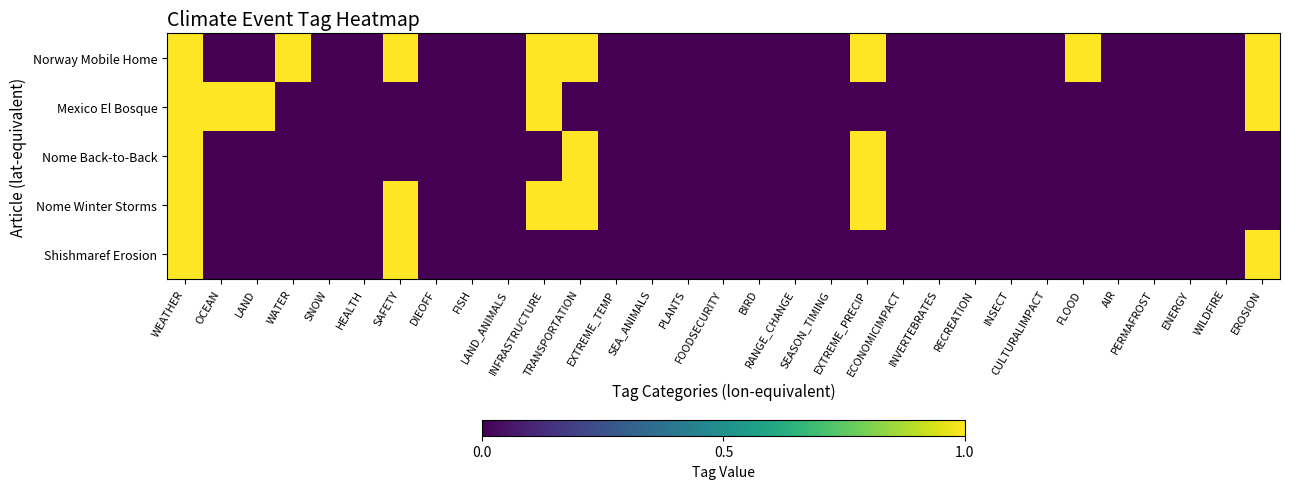

Reading right to left, list all the values displayed in this chart.

Norway Mobile Home: EROSION=1	WILDFIRE=0	ENERGY=0	PERMAFROST=0	AIR=0	FLOOD=1	CULTURALIMPACT=0	INSECT=0	RECREATION=0	INVERTEBRATES=0	ECONOMICIMPACT=0	EXTREME_PRECIP=1	SEASON_TIMING=0	RANGE_CHANGE=0	BIRD=0	FOODSECURITY=0	PLANTS=0	SEA_ANIMALS=0	EXTREME_TEMP=0	TRANSPORTATION=1	INFRASTRUCTURE=1	LAND_ANIMALS=0	FISH=0	DIEOFF=0	SAFETY=1	HEALTH=0	SNOW=0	WATER=1	LAND=0	OCEAN=0	WEATHER=1
Mexico El Bosque: EROSION=1	WILDFIRE=0	ENERGY=0	PERMAFROST=0	AIR=0	FLOOD=0	CULTURALIMPACT=0	INSECT=0	RECREATION=0	INVERTEBRATES=0	ECONOMICIMPACT=0	EXTREME_PRECIP=0	SEASON_TIMING=0	RANGE_CHANGE=0	BIRD=0	FOODSECURITY=0	PLANTS=0	SEA_ANIMALS=0	EXTREME_TEMP=0	TRANSPORTATION=0	INFRASTRUCTURE=1	LAND_ANIMALS=0	FISH=0	DIEOFF=0	SAFETY=0	HEALTH=0	SNOW=0	WATER=0	LAND=1	OCEAN=1	WEATHER=1
Nome Back-to-Back: EROSION=0	WILDFIRE=0	ENERGY=0	PERMAFROST=0	AIR=0	FLOOD=0	CULTURALIMPACT=0	INSECT=0	RECREATION=0	INVERTEBRATES=0	ECONOMICIMPACT=0	EXTREME_PRECIP=1	SEASON_TIMING=0	RANGE_CHANGE=0	BIRD=0	FOODSECURITY=0	PLANTS=0	SEA_ANIMALS=0	EXTREME_TEMP=0	TRANSPORTATION=1	INFRASTRUCTURE=0	LAND_ANIMALS=0	FISH=0	DIEOFF=0	SAFETY=0	HEALTH=0	SNOW=0	WATER=0	LAND=0	OCEAN=0	WEATHER=1
Nome Winter Storms: EROSION=0	WILDFIRE=0	ENERGY=0	PERMAFROST=0	AIR=0	FLOOD=0	CULTURALIMPACT=0	INSECT=0	RECREATION=0	INVERTEBRATES=0	ECONOMICIMPACT=0	EXTREME_PRECIP=1	SEASON_TIMING=0	RANGE_CHANGE=0	BIRD=0	FOODSECURITY=0	PLANTS=0	SEA_ANIMALS=0	EXTREME_TEMP=0	TRANSPORTATION=1	INFRASTRUCTURE=1	LAND_ANIMALS=0	FISH=0	DIEOFF=0	SAFETY=1	HEALTH=0	SNOW=0	WATER=0	LAND=0	OCEAN=0	WEATHER=1
Shishmaref Erosion: EROSION=1	WILDFIRE=0	ENERGY=0	PERMAFROST=0	AIR=0	FLOOD=0	CULTURALIMPACT=0	INSECT=0	RECREATION=0	INVERTEBRATES=0	ECONOMICIMPACT=0	EXTREME_PRECIP=0	SEASON_TIMING=0	RANGE_CHANGE=0	BIRD=0	FOODSECURITY=0	PLANTS=0	SEA_ANIMALS=0	EXTREME_TEMP=0	TRANSPORTATION=0	INFRASTRUCTURE=0	LAND_ANIMALS=0	FISH=0	DIEOFF=0	SAFETY=1	HEALTH=0	SNOW=0	WATER=0	LAND=0	OCEAN=0	WEATHER=1